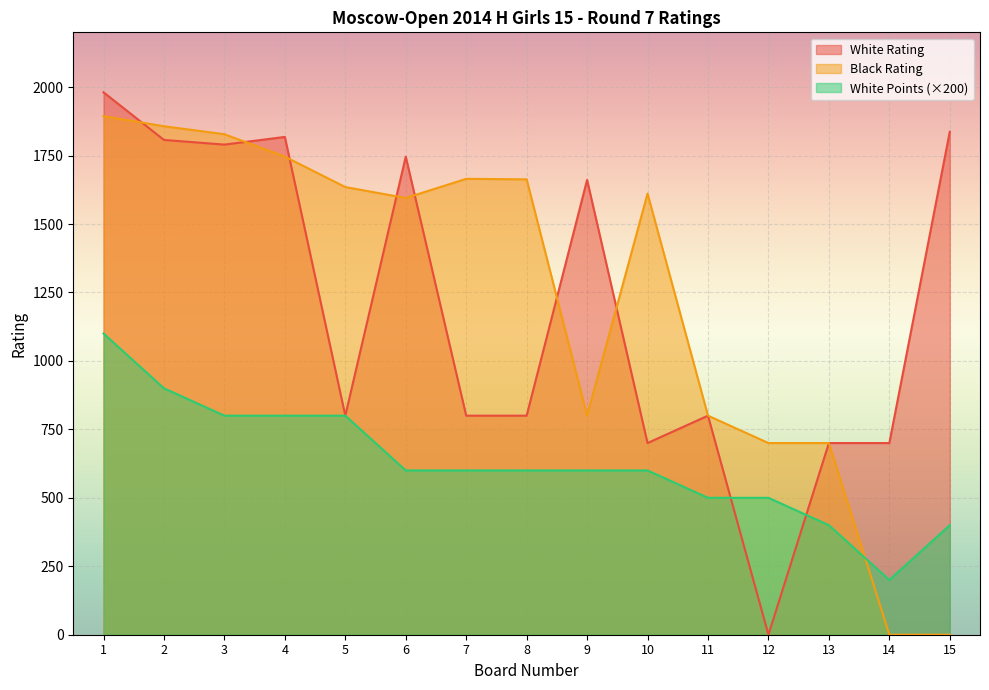

What is the difference between the Black Rating values at 3 and 7?

163